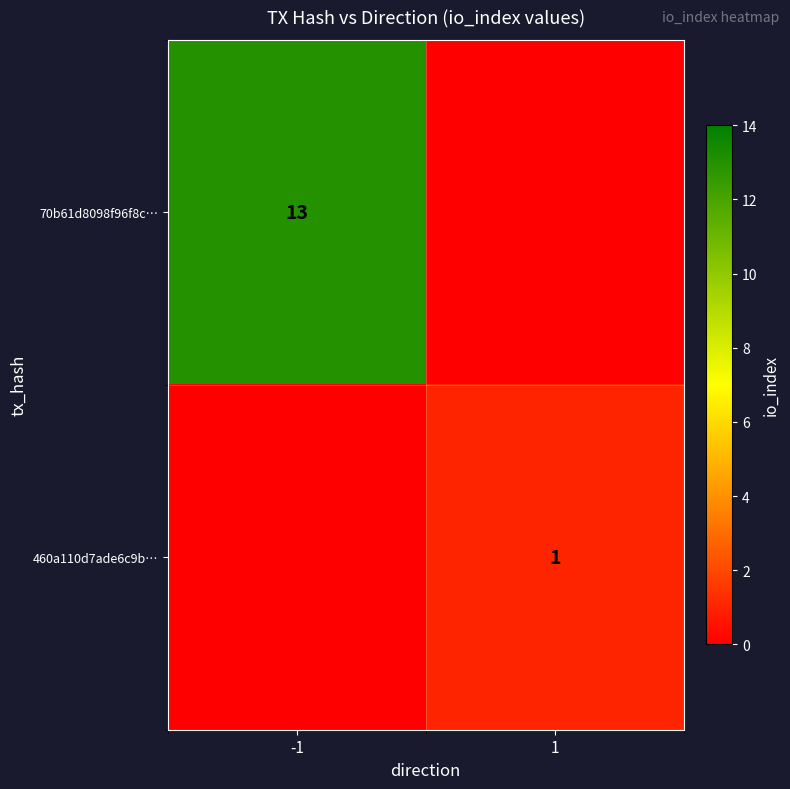

Which label corresponds to the smallest value in the chart?

1